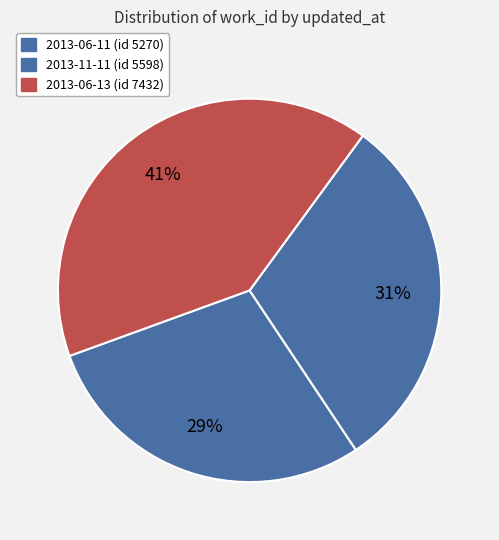

What percentage is the 2013-06-11 slice, to the nearest percent?

29%